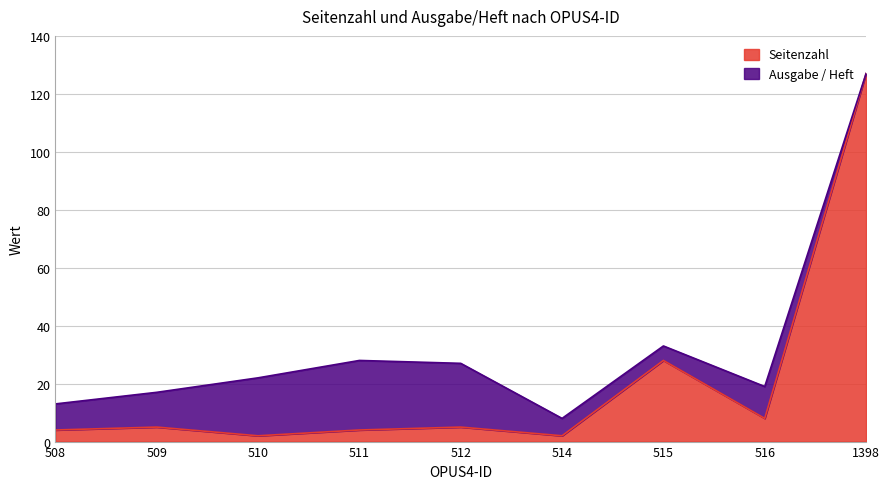

At which category does the chart reach its peak across all series?

1398